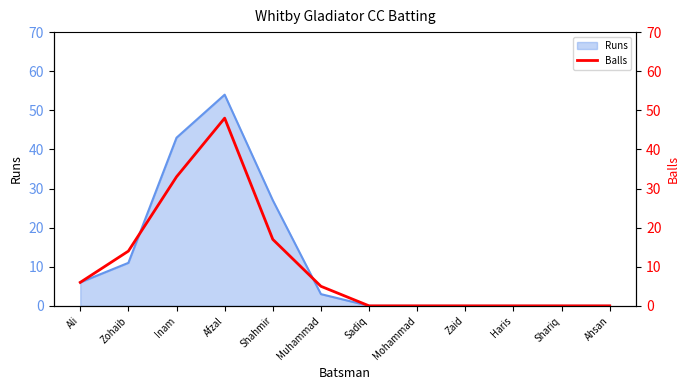

The value of Runs at Ahsan is 0. True or false?

True